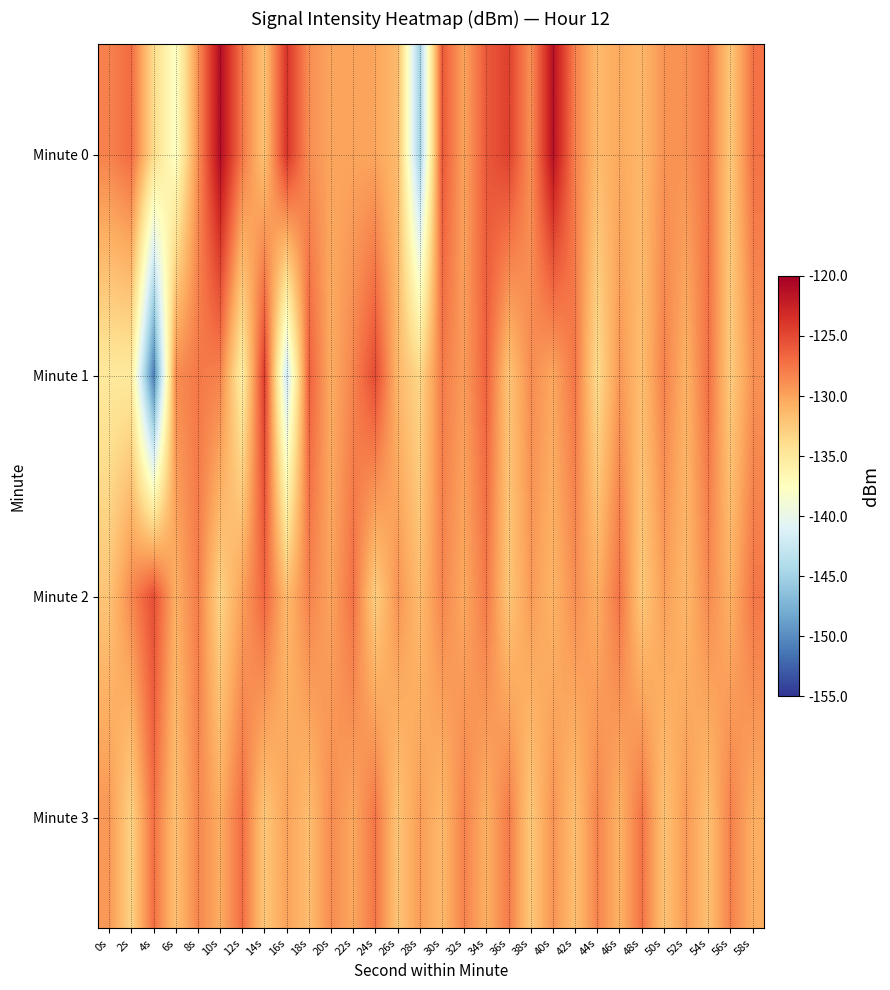

Which series has the widest spread of values?

Minute 1